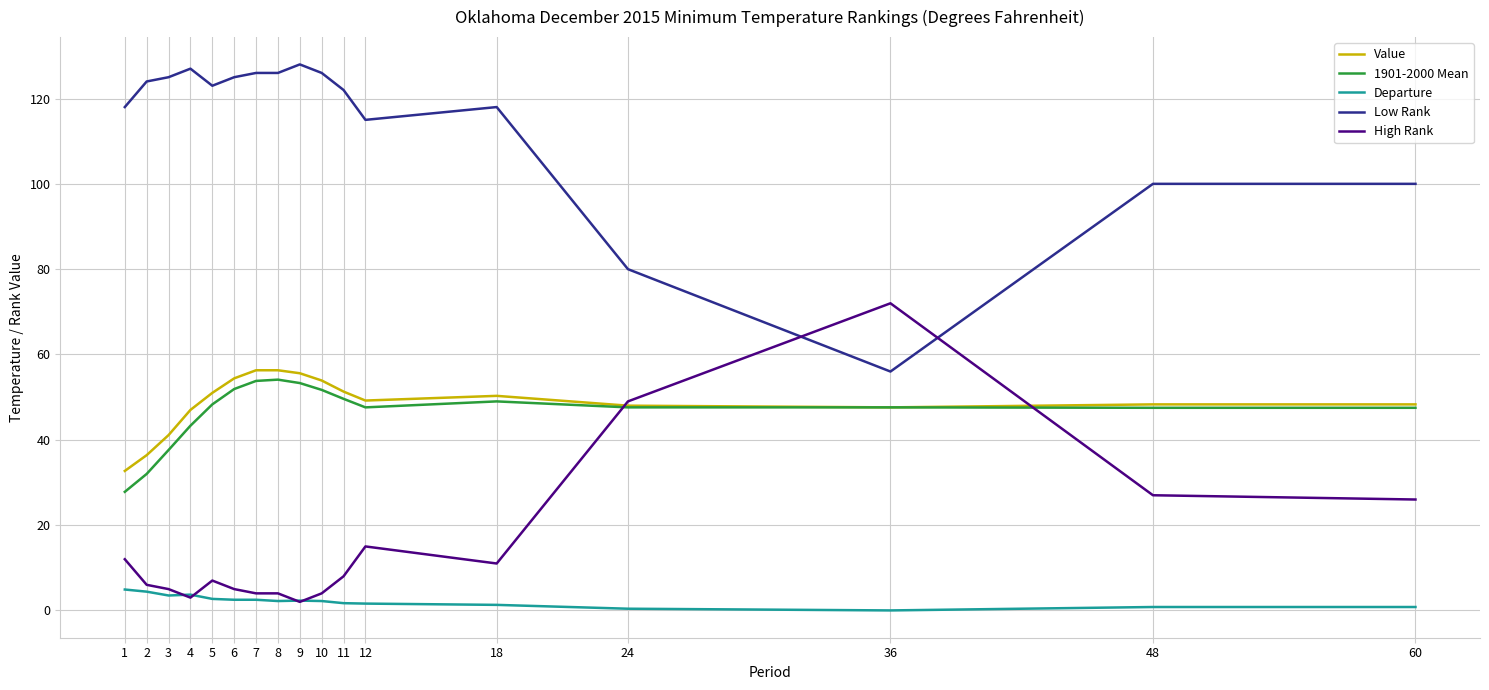

True or false: Departure and Low Rank intersect in this chart.

False